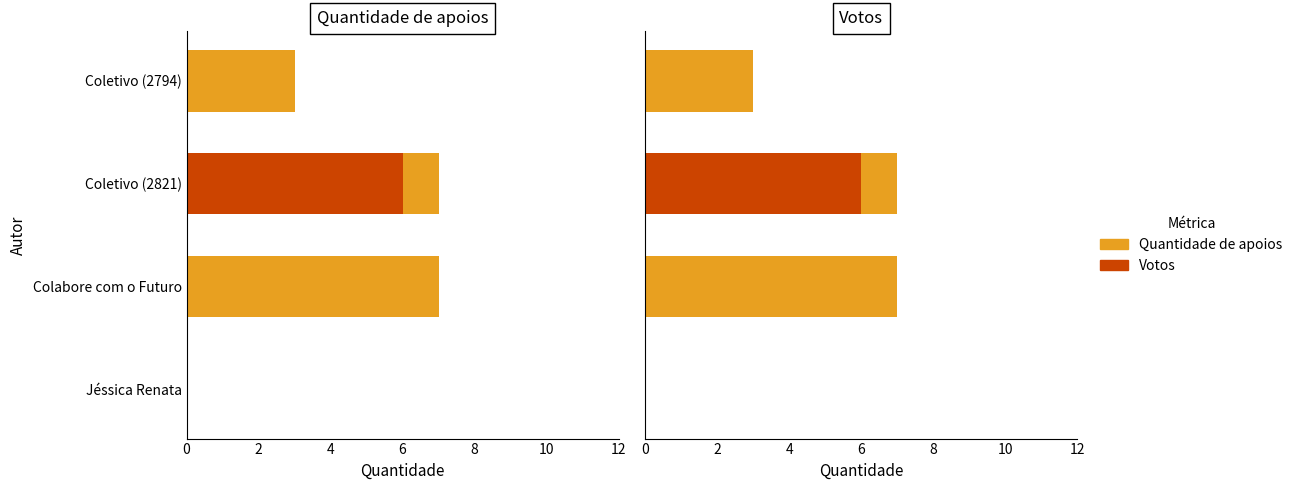

List the series in order of their overall mean, highest first.

Quantidade de apoios, Votos